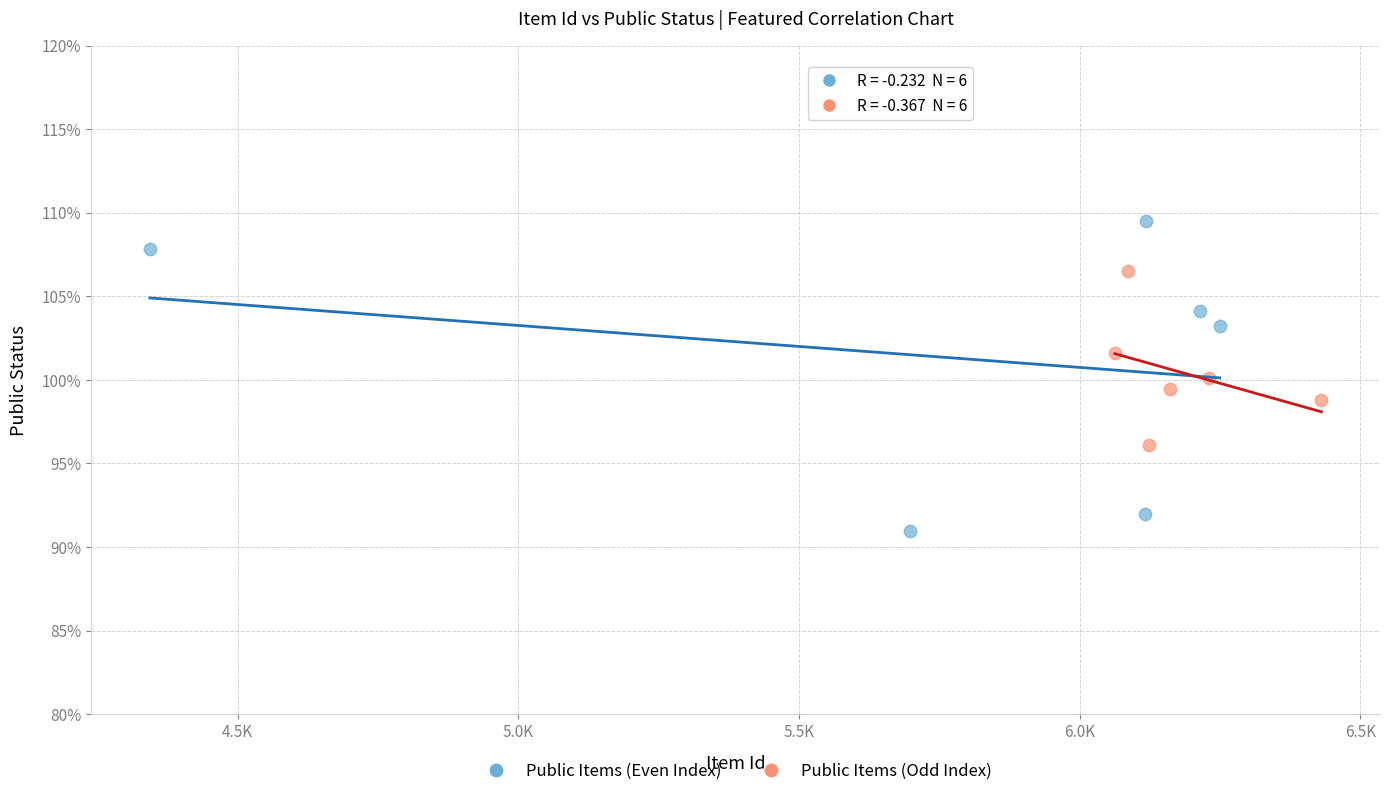

What are all the series names shown in the legend?

Public Items (Even Index), Public Items (Odd Index)